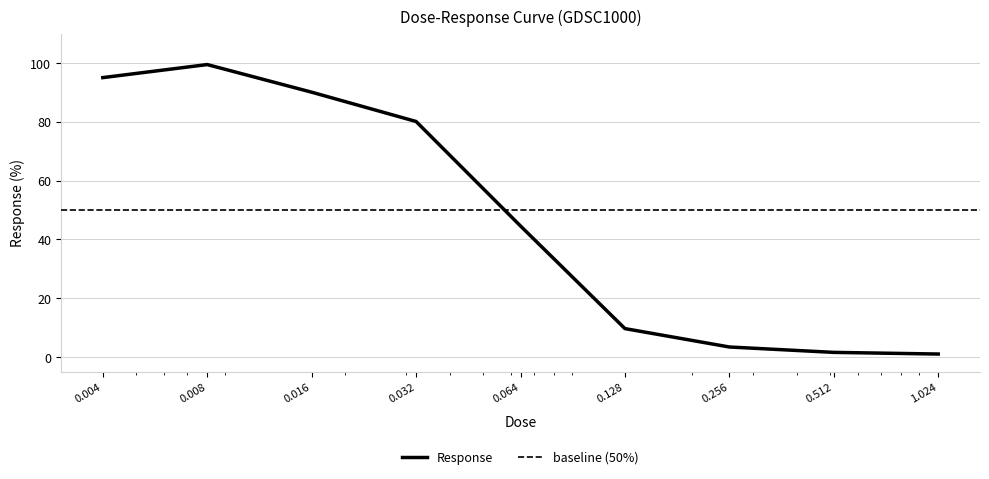

What is the label of the 6th point from the left?

0.128